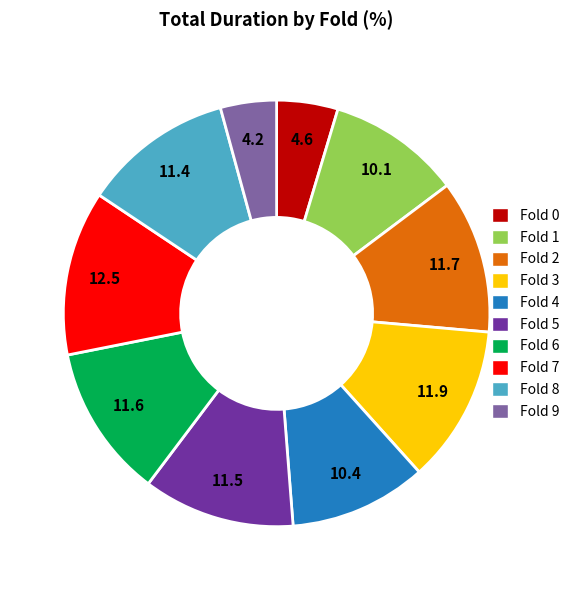

Does Fold 9 account for over 50% of the chart?

No